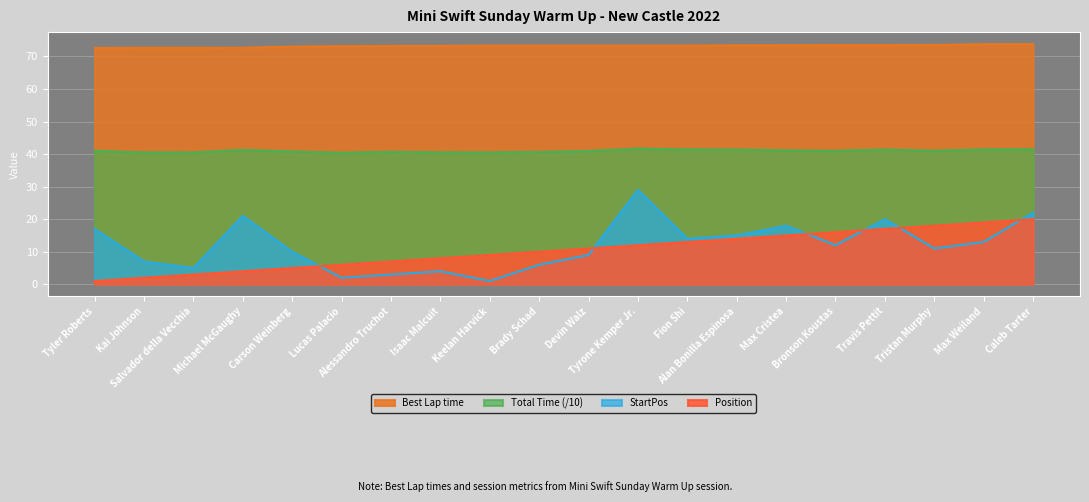

Reading left to right, list all the values displayed in this chart.

Best Lap time: Tyler Roberts=72.6	Kai Johnson=72.7	Salvador della Vecchia=72.7	Michael McGaughy=72.7	Carson Weinberg=73.0	Lucas Palacio=73.2	Alessandro Truchot=73.2	Isaac Malcuit=73.3	Keelan Harvick=73.3	Brady Schad=73.3	Devin Walz=73.4	Tyrone Kemper Jr.=73.4	Fion Shi=73.4	Alan Bonilla Espinosa=73.4	Max Cristea=73.5	Bronson Koustas=73.5	Travis Pettit=73.5	Tristan Murphy=73.5	Max Weiland=73.8	Caleb Tarter=73.8
Total Time: Tyler Roberts=41.0	Kai Johnson=40.5	Salvador della Vecchia=40.5	Michael McGaughy=41.3	Carson Weinberg=40.8	Lucas Palacio=40.4	Alessandro Truchot=40.7	Isaac Malcuit=40.5	Keelan Harvick=40.5	Brady Schad=40.7	Devin Walz=41.0	Tyrone Kemper Jr.=41.7	Fion Shi=41.4	Alan Bonilla Espinosa=41.4	Max Cristea=41.2	Bronson Koustas=41.0	Travis Pettit=41.4	Tristan Murphy=41.0	Max Weiland=41.5	Caleb Tarter=41.5
StartPos: Tyler Roberts=17.0	Kai Johnson=7.0	Salvador della Vecchia=5.0	Michael McGaughy=21.0	Carson Weinberg=10.0	Lucas Palacio=2.0	Alessandro Truchot=3.0	Isaac Malcuit=4.0	Keelan Harvick=1.0	Brady Schad=6.0	Devin Walz=9.0	Tyrone Kemper Jr.=29.0	Fion Shi=14.0	Alan Bonilla Espinosa=15.0	Max Cristea=18.0	Bronson Koustas=12.0	Travis Pettit=20.0	Tristan Murphy=11.0	Max Weiland=13.0	Caleb Tarter=22.0
Position: Tyler Roberts=1.0	Kai Johnson=2.0	Salvador della Vecchia=3.0	Michael McGaughy=4.0	Carson Weinberg=5.0	Lucas Palacio=6.0	Alessandro Truchot=7.0	Isaac Malcuit=8.0	Keelan Harvick=9.0	Brady Schad=10.0	Devin Walz=11.0	Tyrone Kemper Jr.=12.0	Fion Shi=13.0	Alan Bonilla Espinosa=14.0	Max Cristea=15.0	Bronson Koustas=16.0	Travis Pettit=17.0	Tristan Murphy=18.0	Max Weiland=19.0	Caleb Tarter=20.0